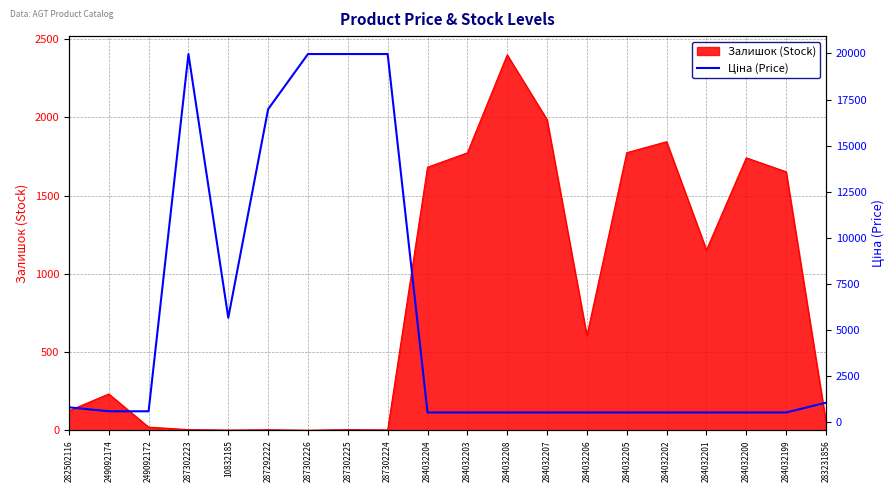

At which category does the data reach its first local valley?

10832185